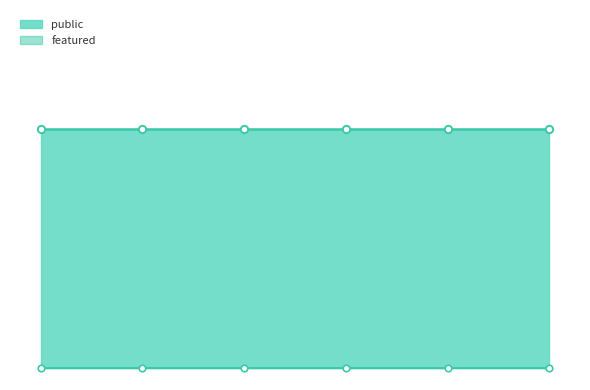

Which series reaches the maximum Y coordinate?

public